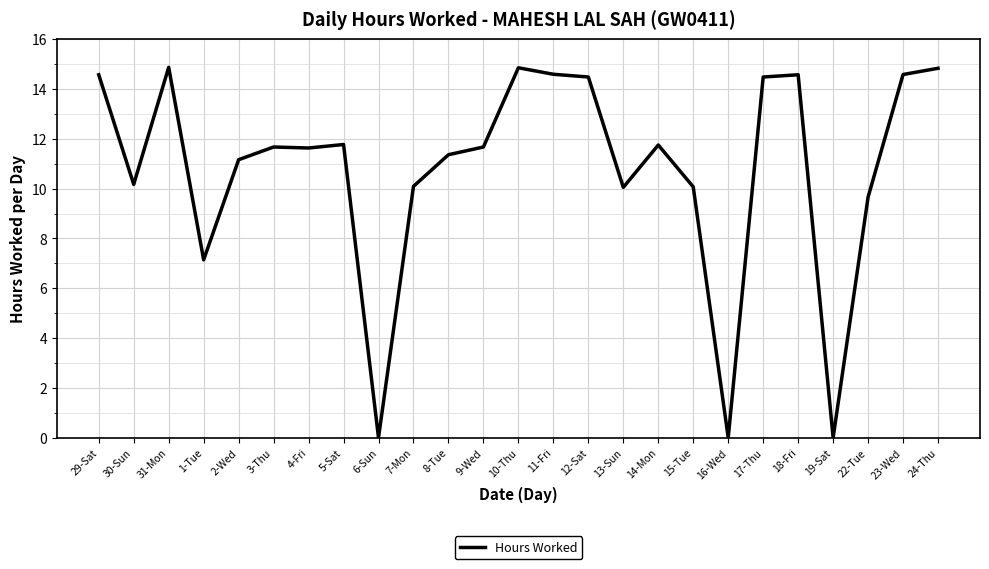

What position from the left is 17-Thu?

20